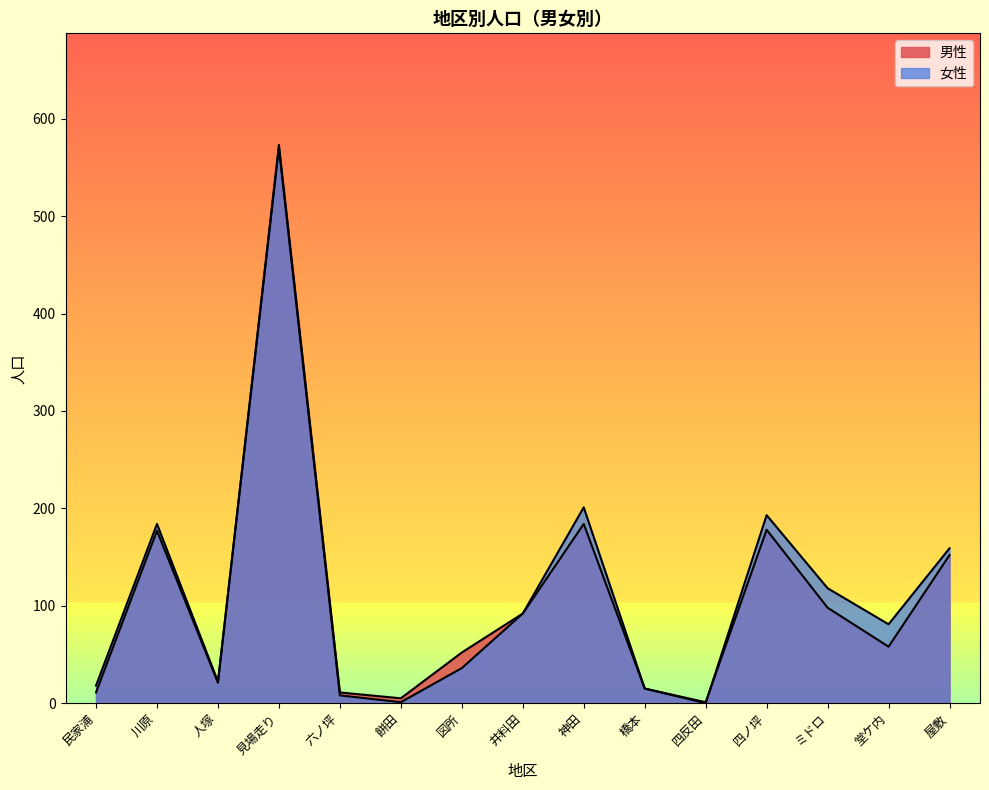

Which category has the highest value in the 女性 series?

見場走り